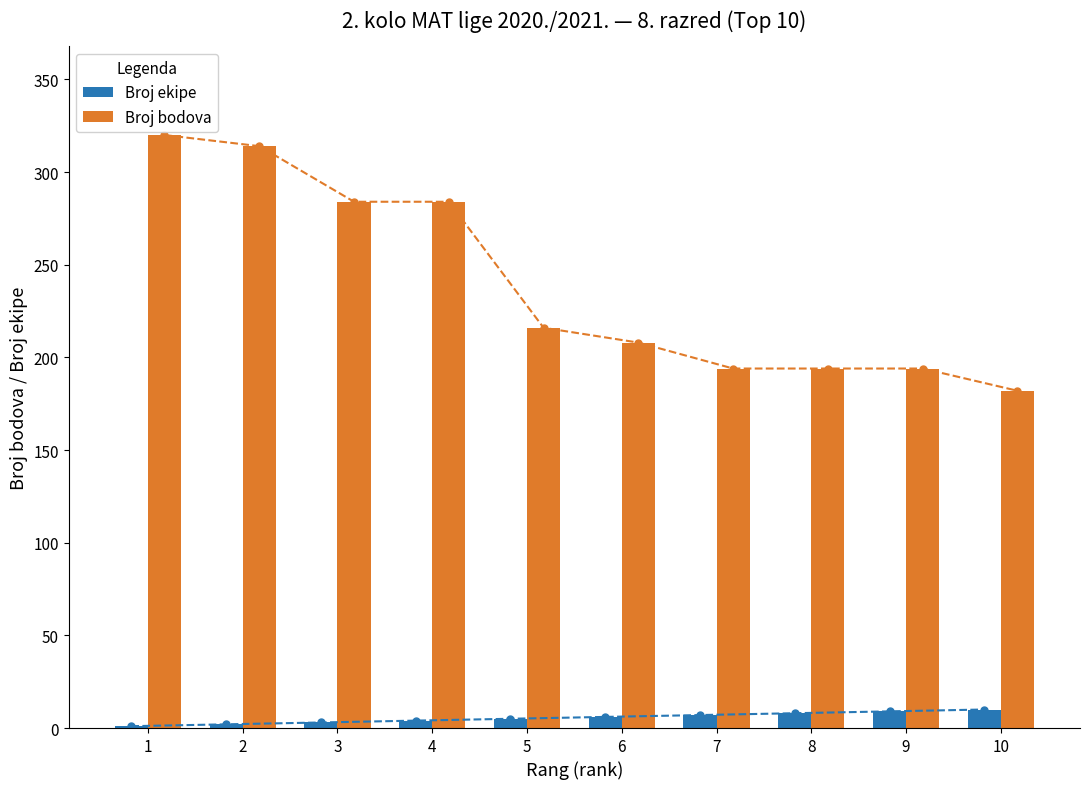

What are all the series names shown in the legend?

Broj ekipe, Broj bodova